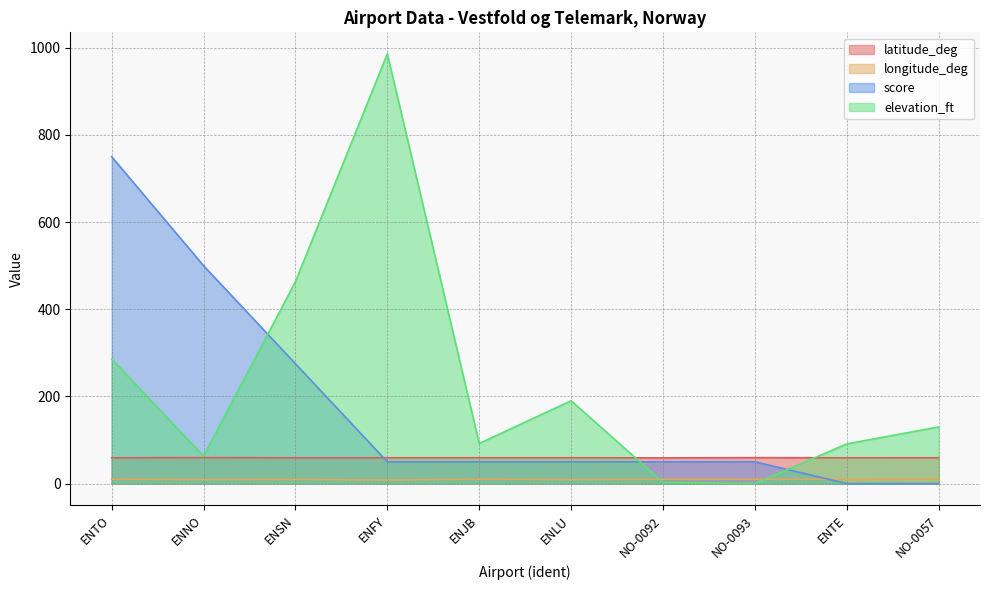

How many interior local valleys does the latitude_deg series have?

3